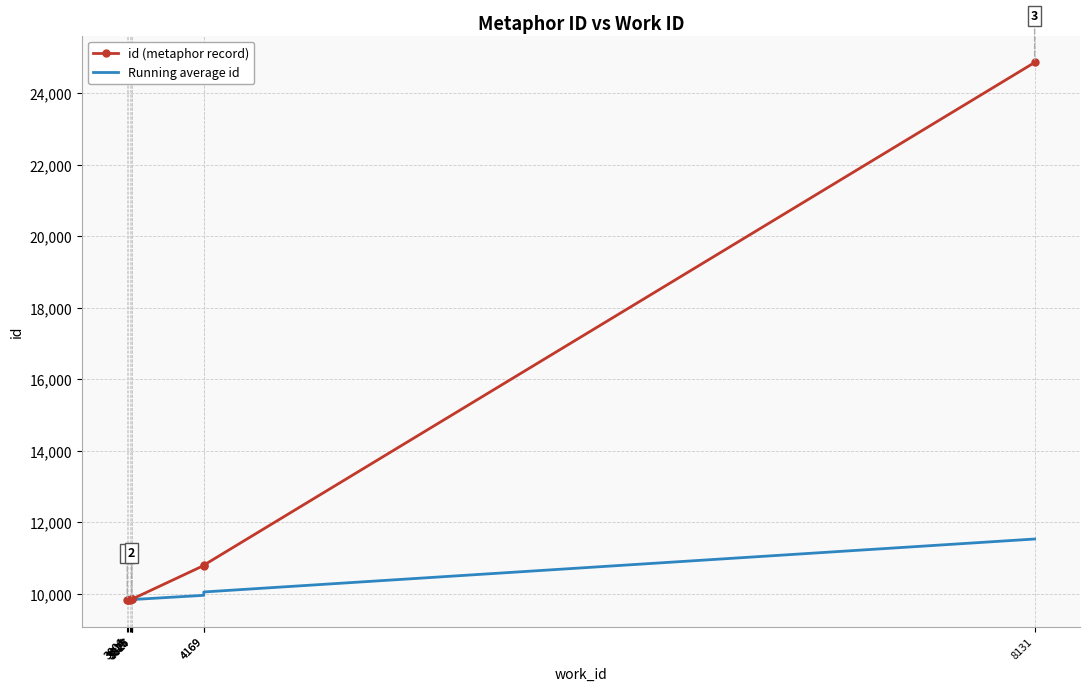

What is the difference between the highest and lowest values at 3827?

13.1